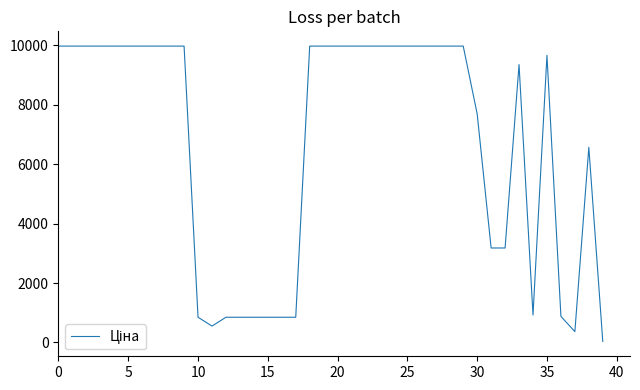

What is the difference between the maximum and minimum values?

9943.0